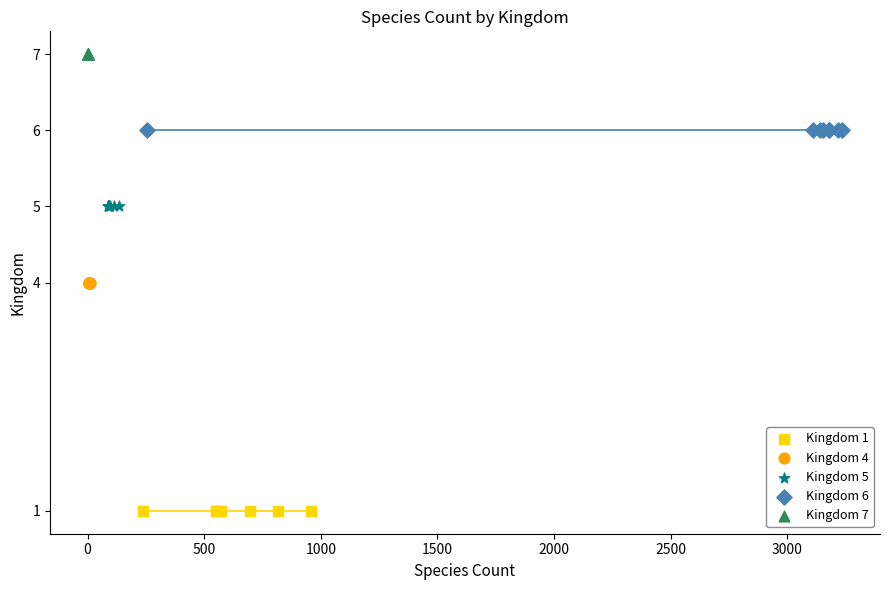

Which series contains the highest Y value?

Kingdom 7